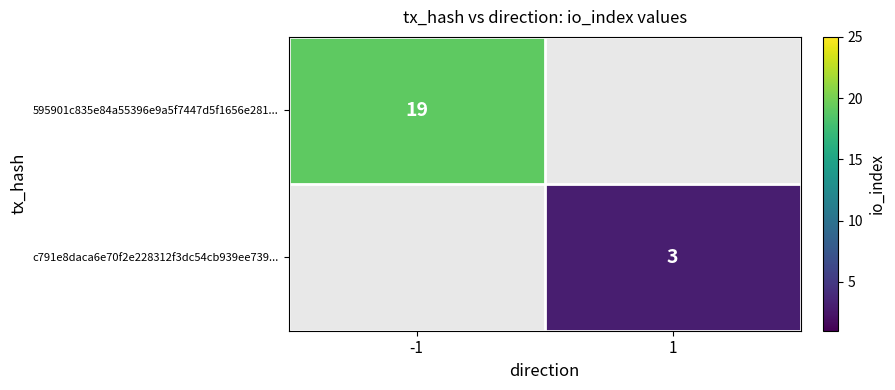

True or false: 595901c835e84a55396e9a5f7447d5f1656e281... has a value of 30 at -1.

False